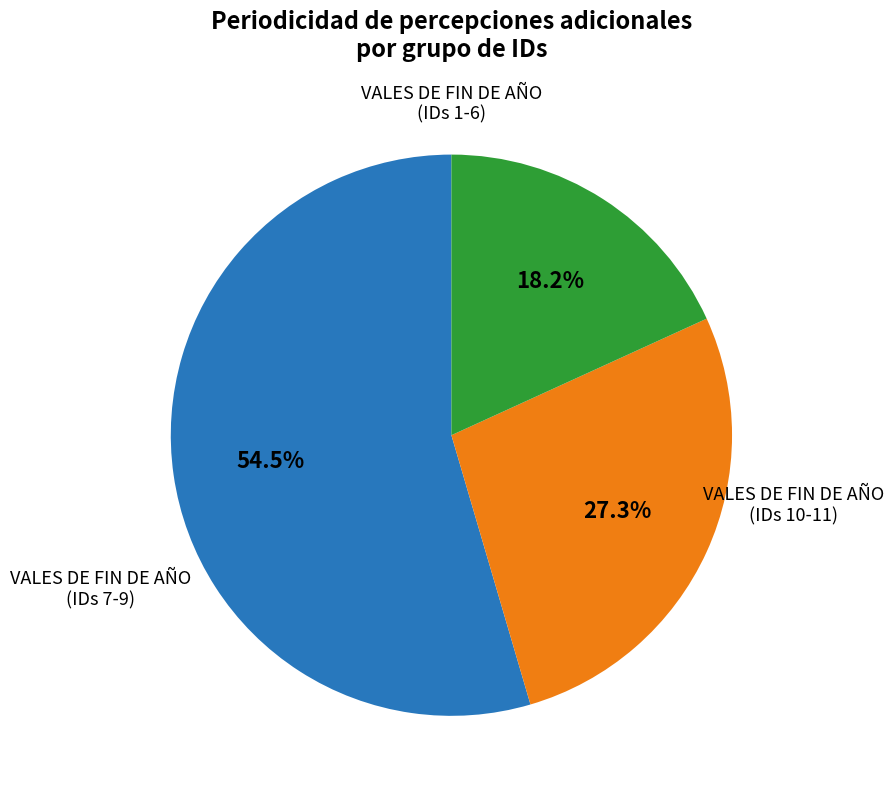

How many segments does this pie chart have?

3